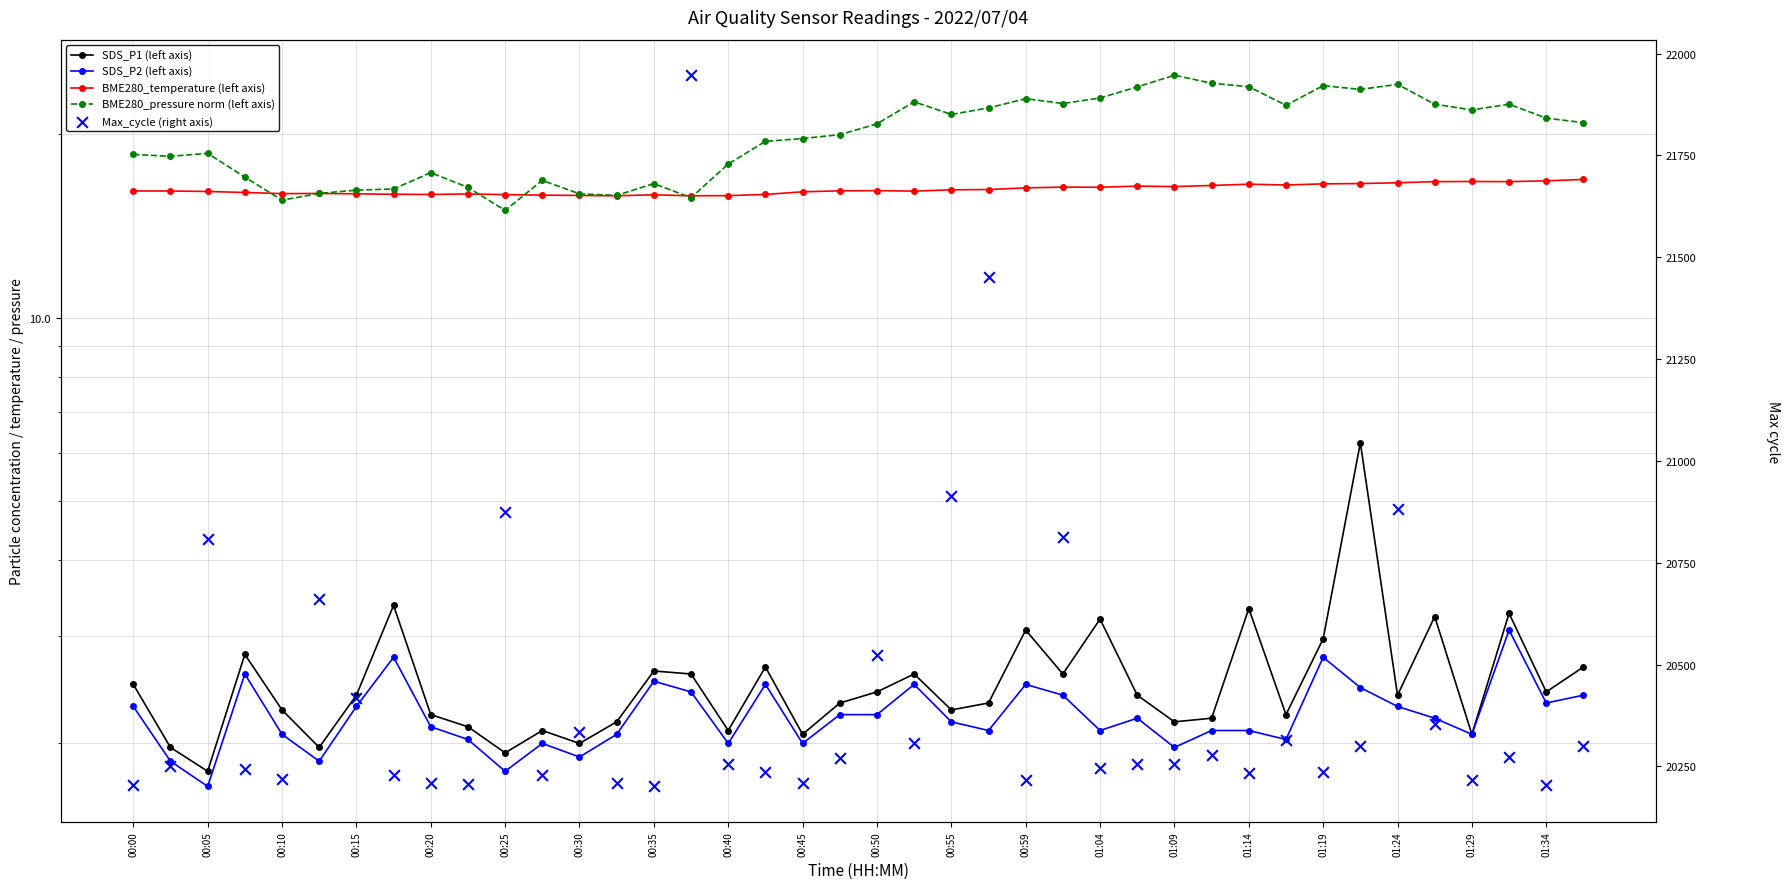

What is the total value across all series at 00:45?

20249.8